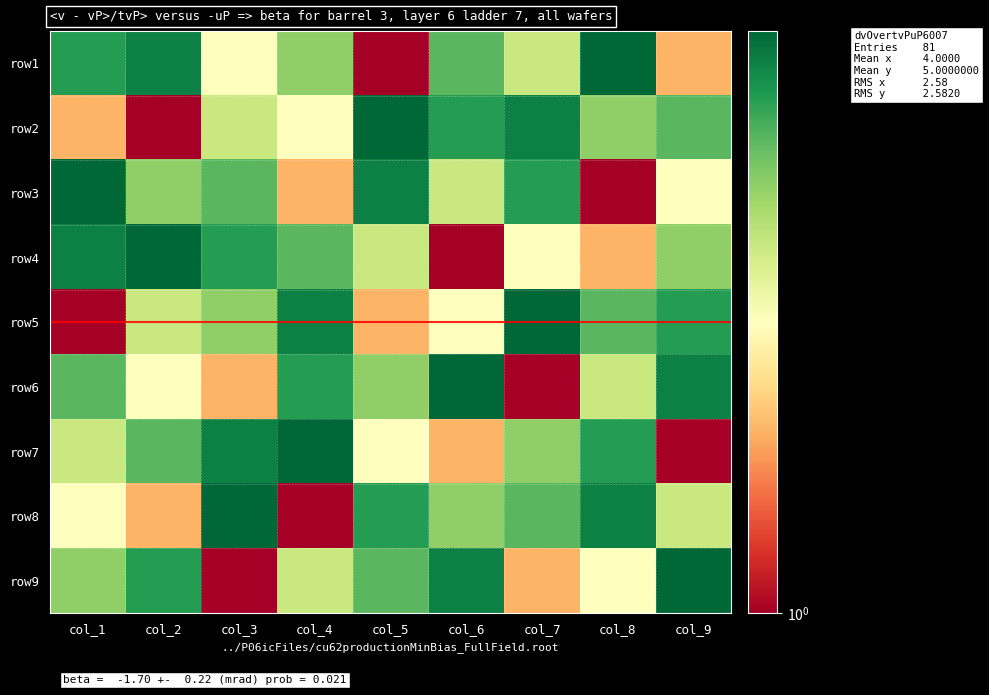

The value of row8 at col_8 is 11. True or false?

False